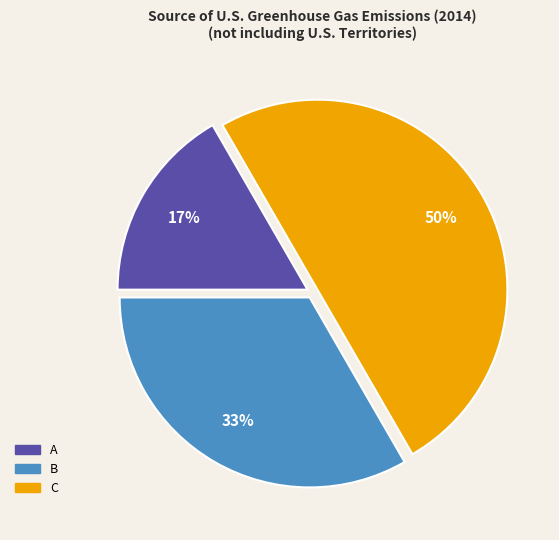

To the nearest percent, what portion does A represent?

17%